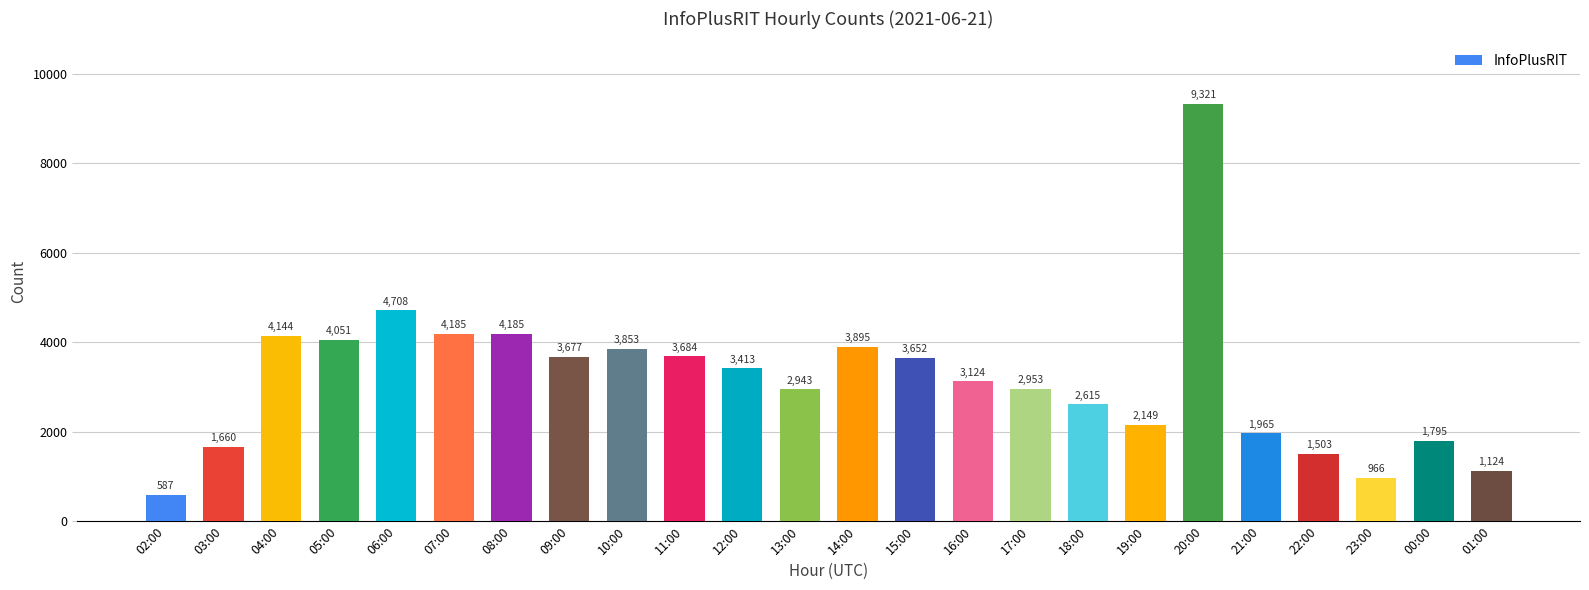

Does the chart contain stacked bars?

No